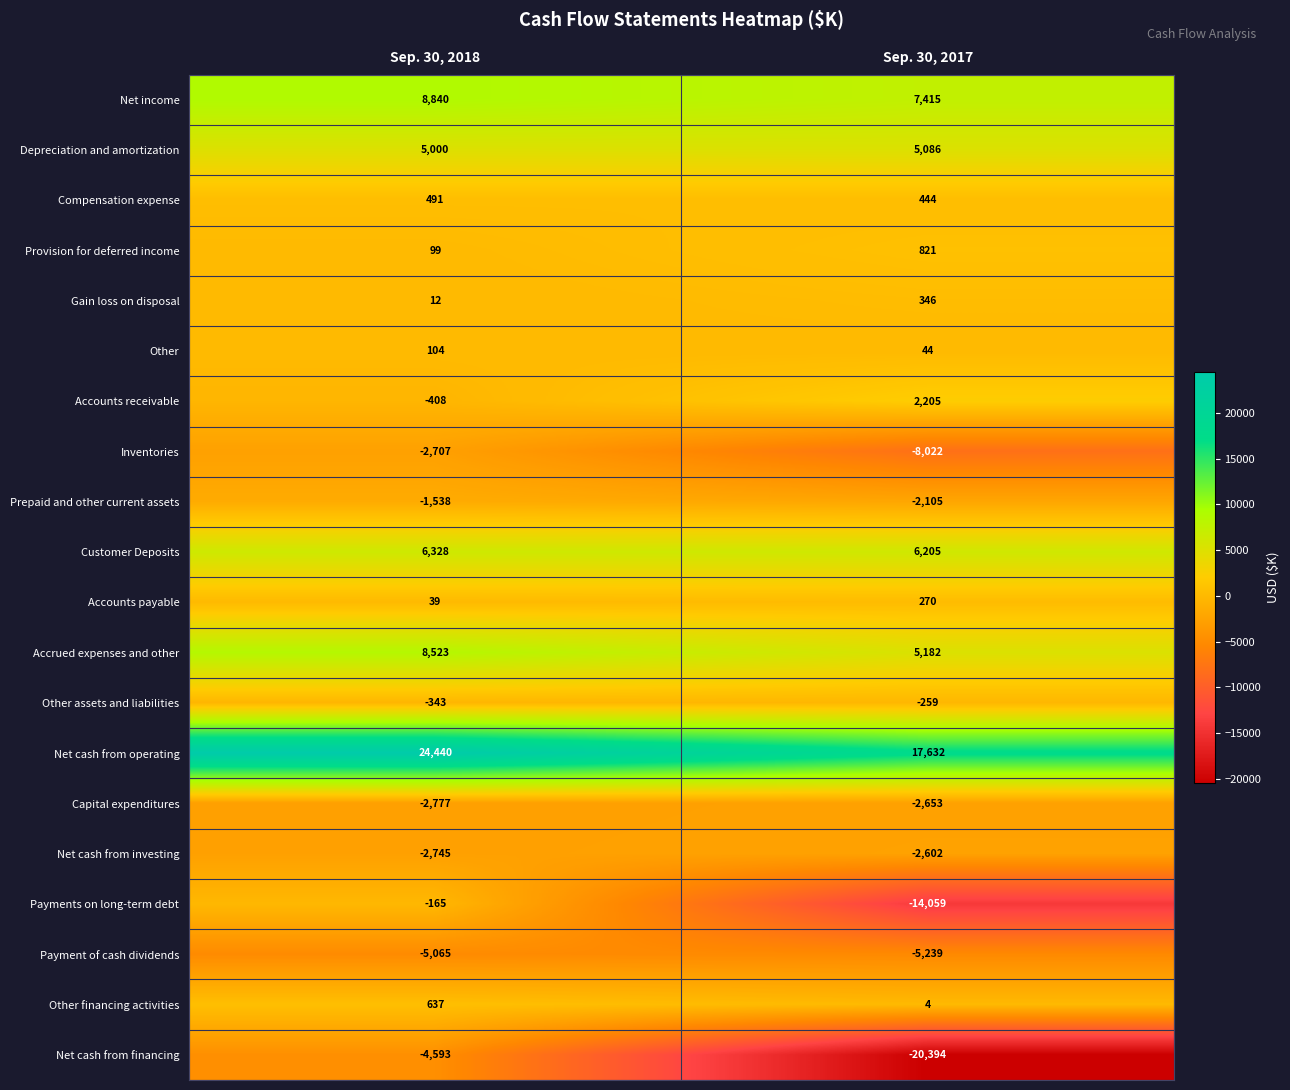

What is the sum of all Accounts receivable values?

1797